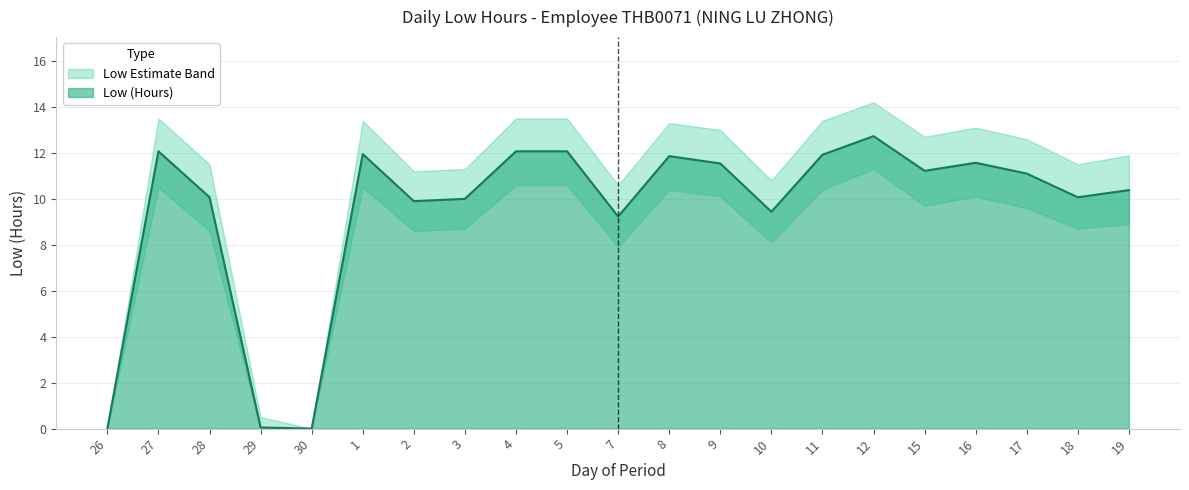

Reading left to right, list all the values displayed in this chart.

Low (Hours): 0.0	12.1	10.1	0.1	0.0	11.9	9.9	10.0	12.1	12.1	9.2	11.9	11.5	9.4	11.9	12.7	11.2	11.6	11.1	10.1	10.4
Low Upper: 0.0	13.5	11.5	0.5	0.0	13.4	11.2	11.3	13.5	13.5	10.6	13.3	13.0	10.8	13.4	14.2	12.7	13.1	12.6	11.5	11.9
Low Lower: 0.0	10.5	8.6	0.0	0.0	10.5	8.6	8.7	10.6	10.6	7.9	10.4	10.1	8.1	10.4	11.3	9.7	10.1	9.6	8.7	8.9